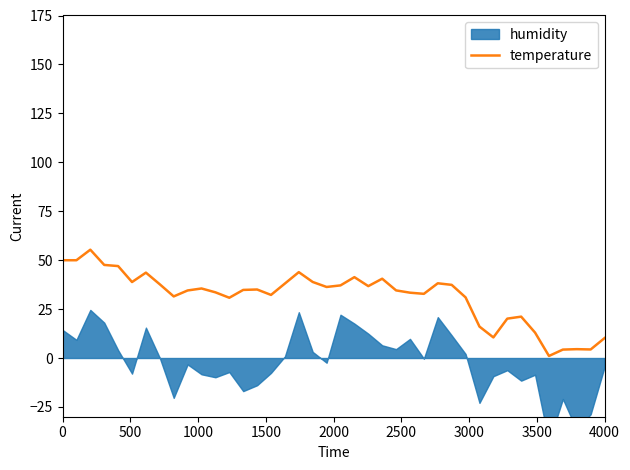

What is the maximum value for temperature?

55.3